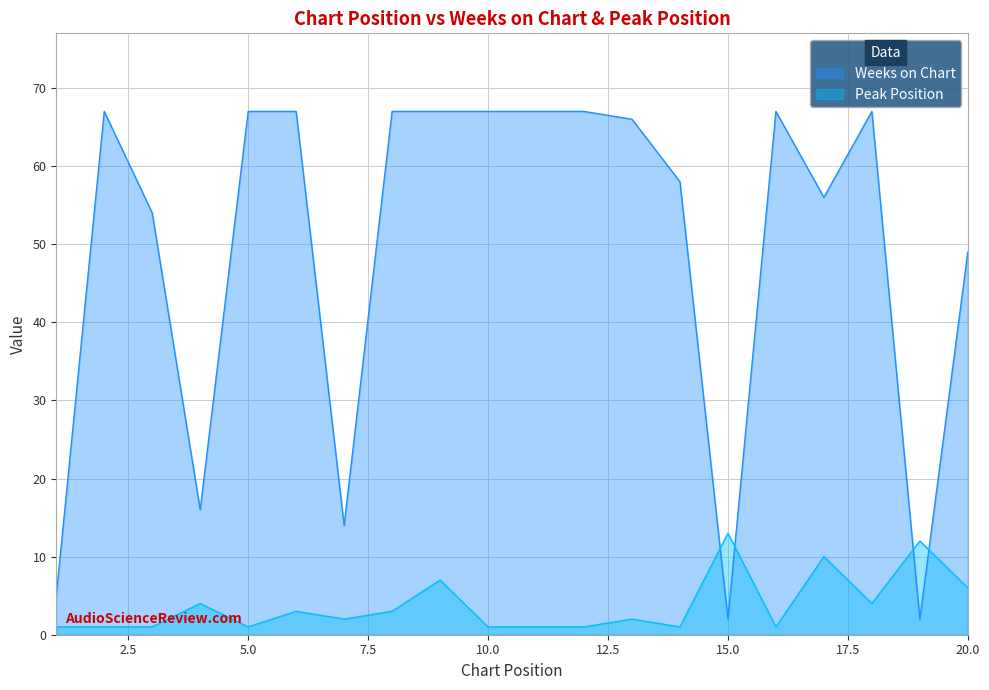

How many values in the Peak Position series exceed 2?

9